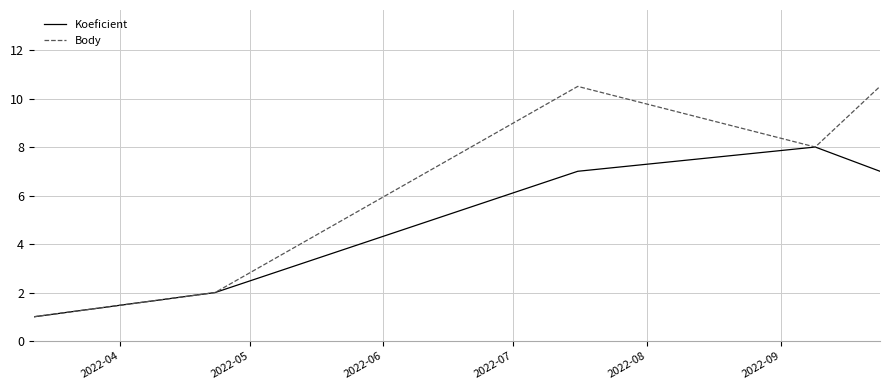

Between 2022-04 and 2022-06, which is larger?

2022-06